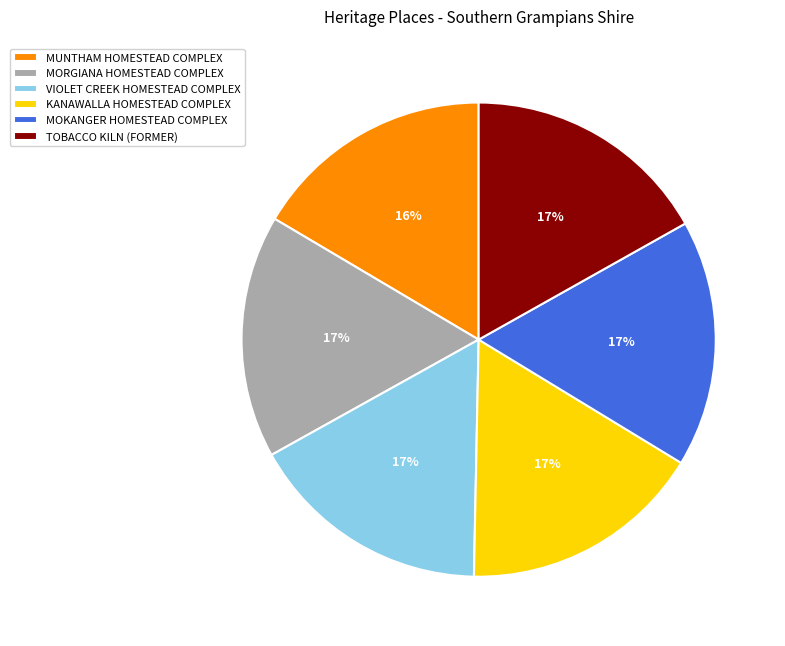

Is there a majority slice in this chart?

No